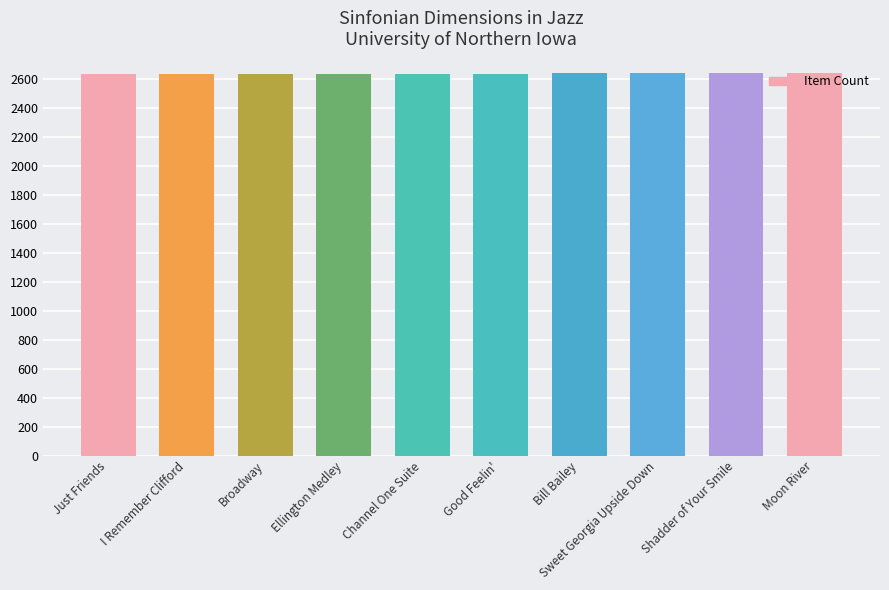

What is the label of the 3rd bar from the left?

Broadway